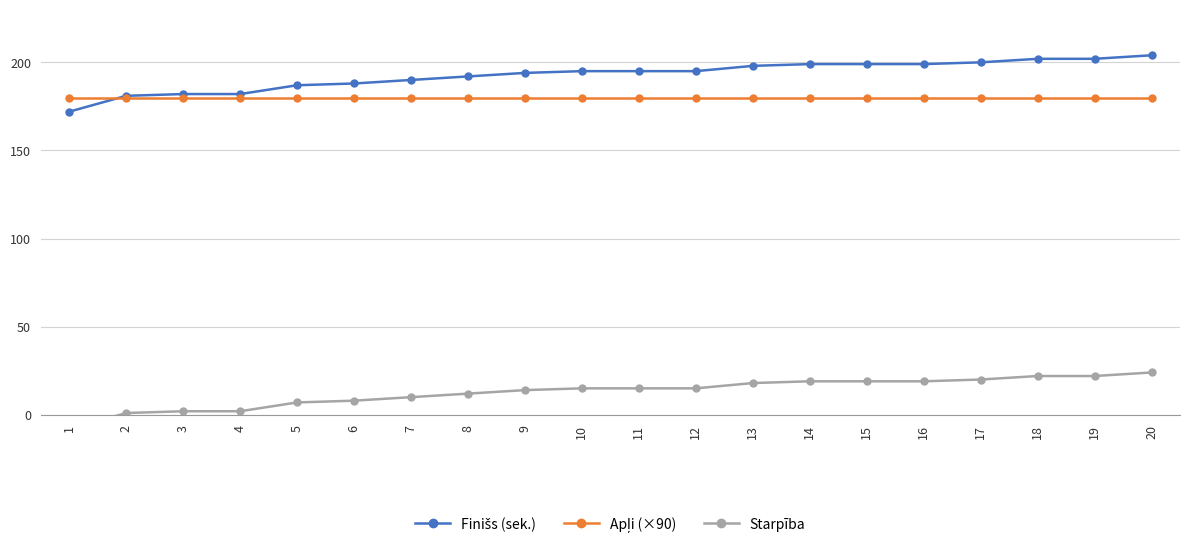

Between which two adjacent categories do Apļi (×90) and Finišs (sek.) first intersect?

1 and 2